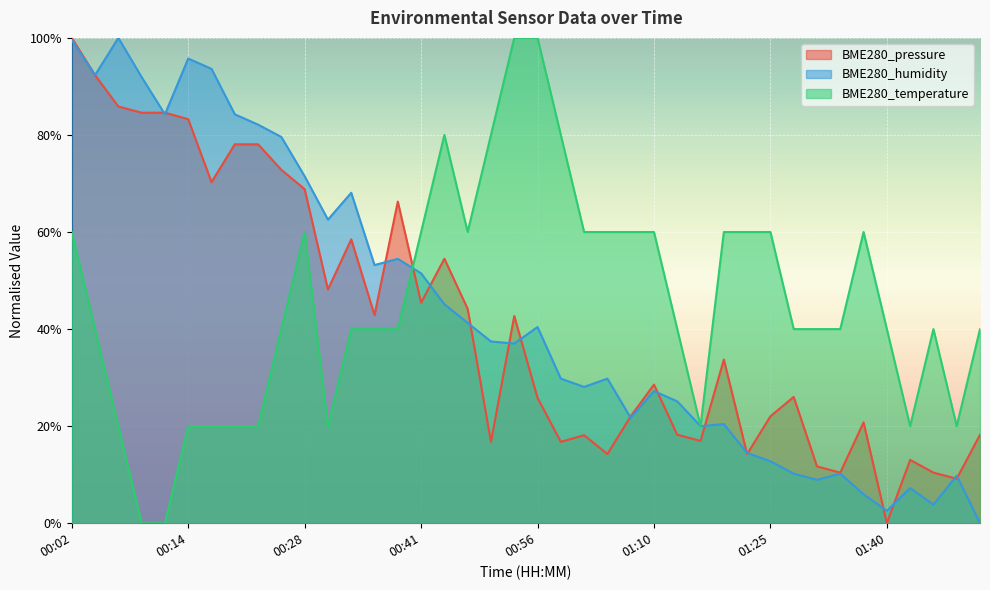

The value of BME280_pressure at 01:07 is 22.0. True or false?

True